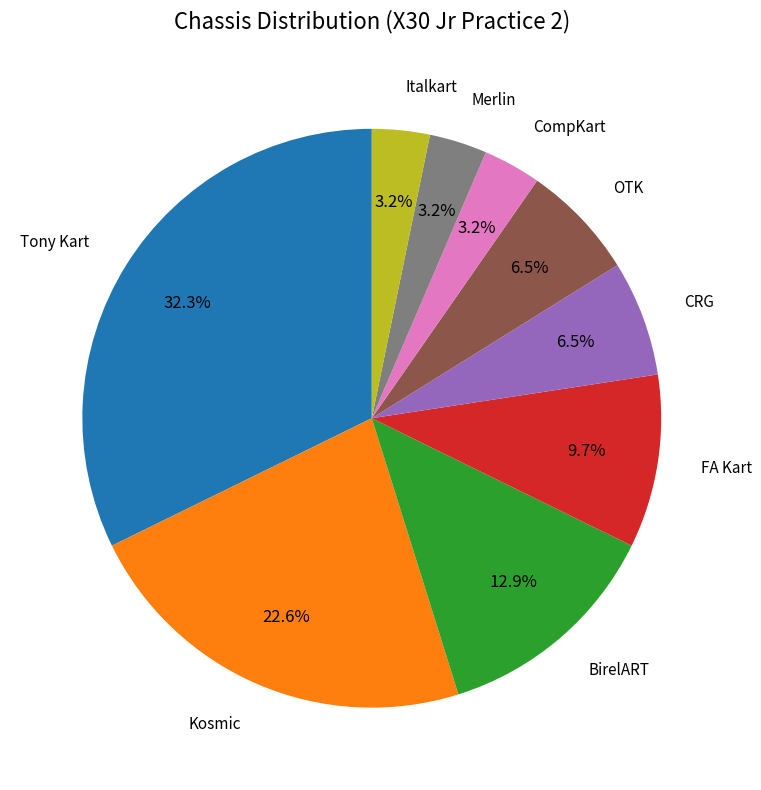

Is there any slice that represents more than half of the pie?

No